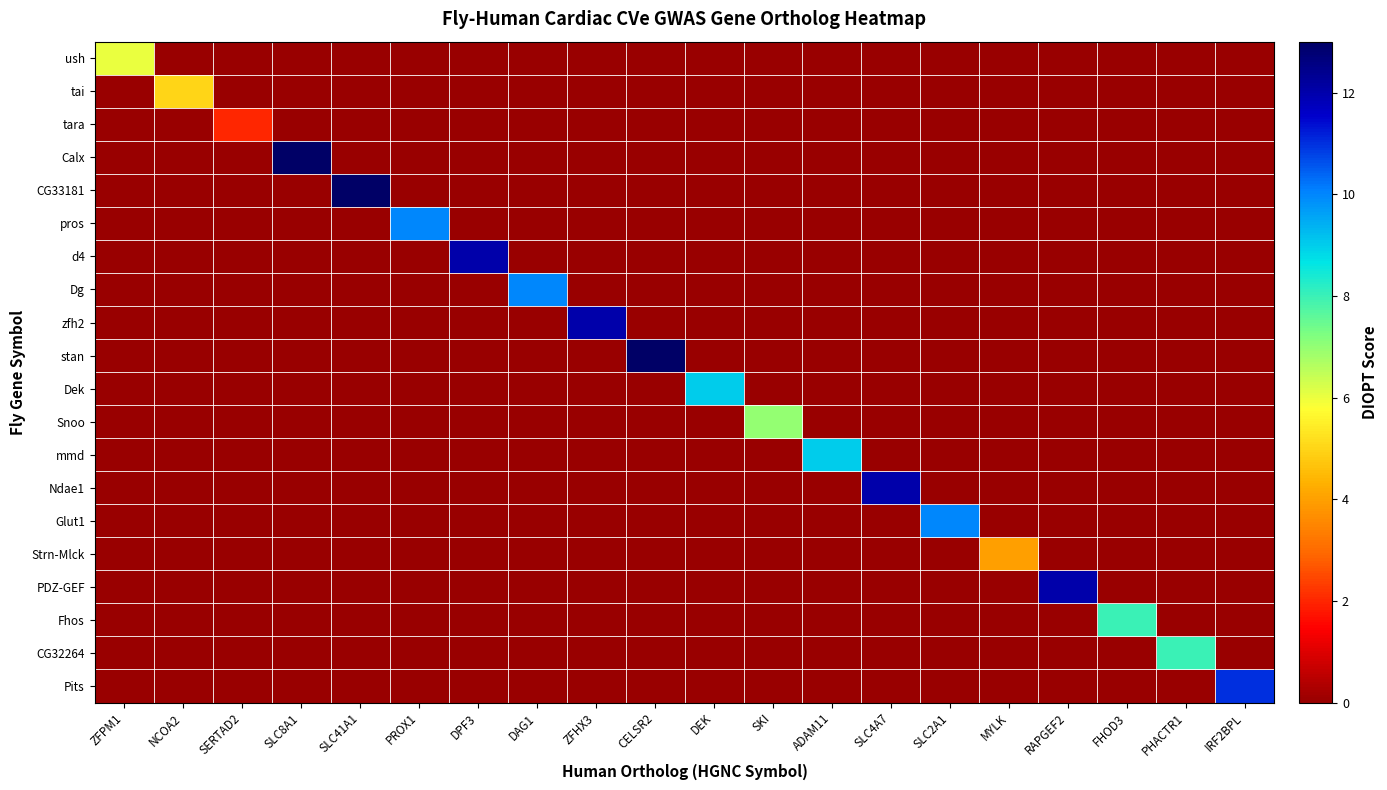

At how many categories does at least one series exceed 0?

20